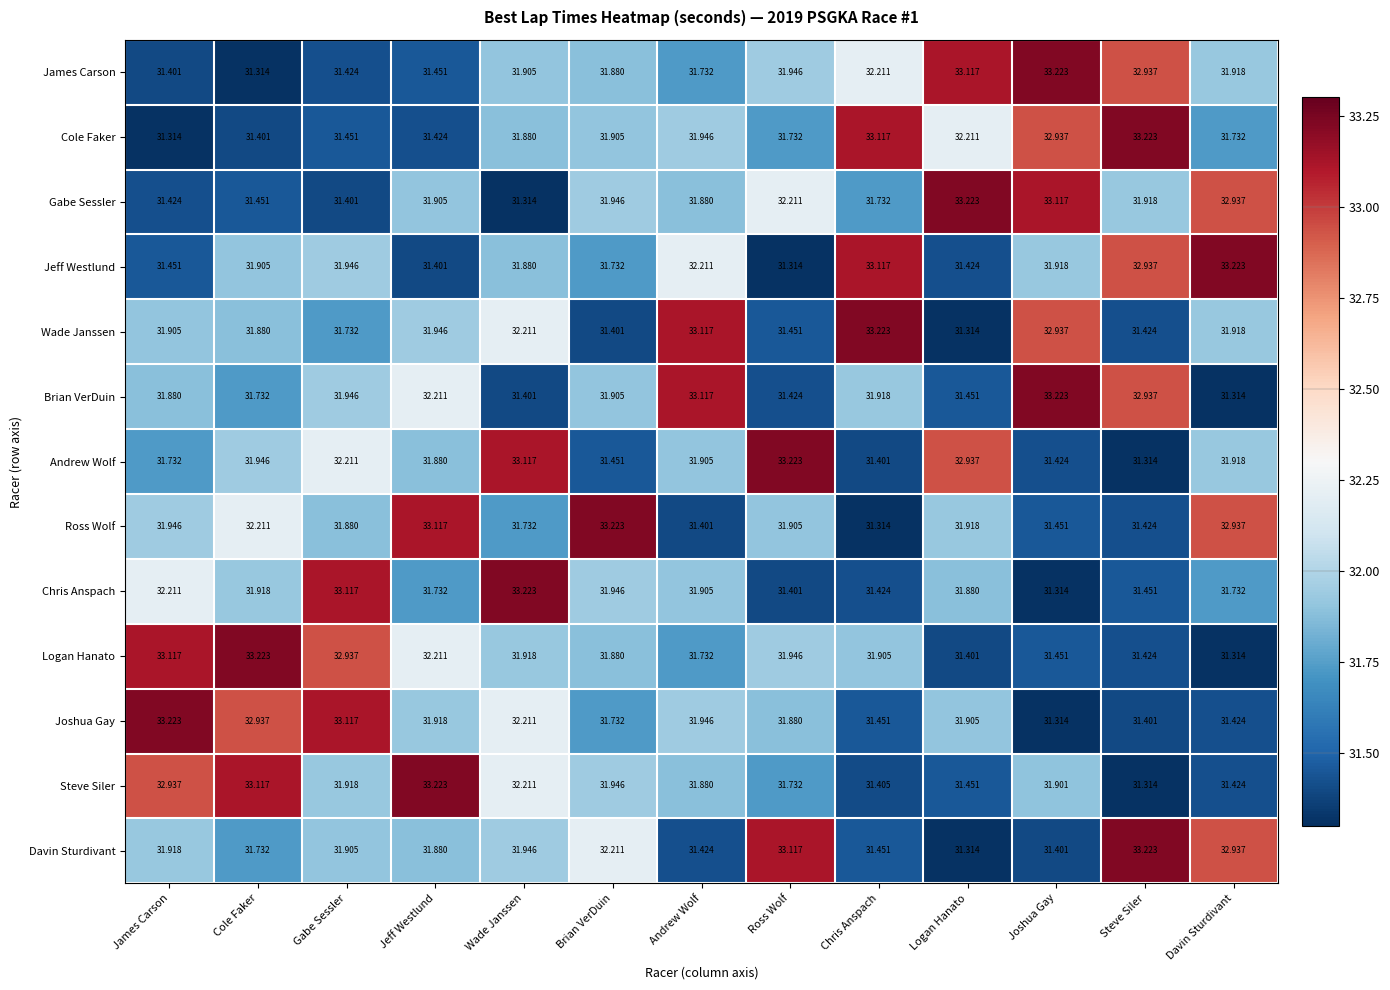

Between Jeff Westlund and Steve Siler, which series saw the biggest shift?

Steve Siler